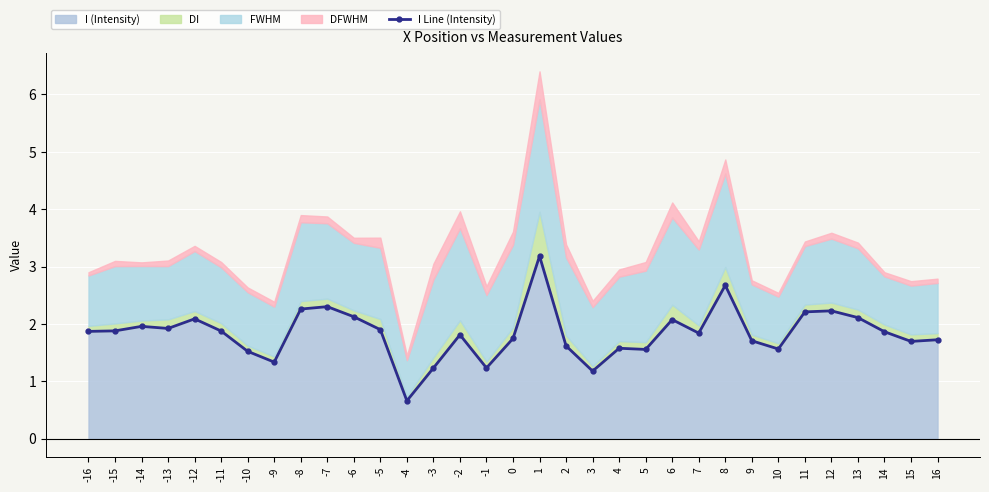

Rank the categories by value from highest to lowest.

1, 8, -7, -8, 12, 11, -6, 13, -12, 6, -14, -13, -5, -15, -11, -16, 14, 7, -2, 0, 16, 9, 15, 2, 4, 10, 5, -10, -9, -1, -3, 3, -4